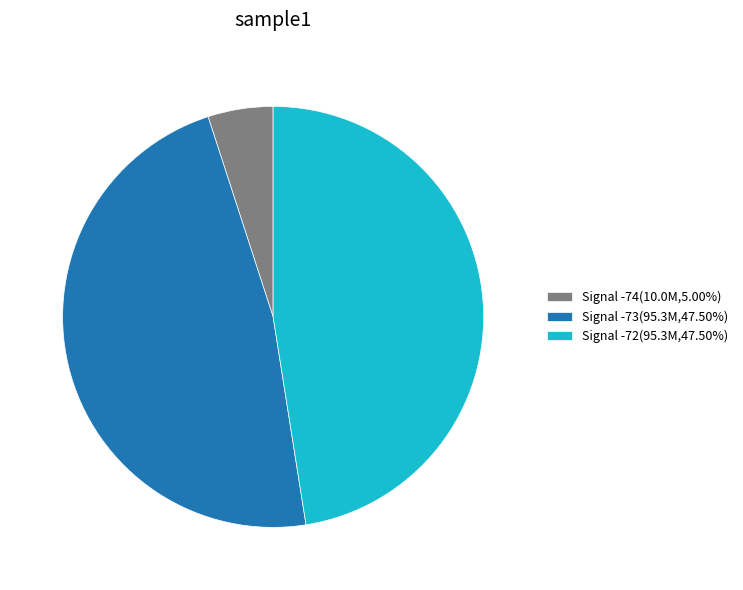

Is there any slice that represents more than half of the pie?

No